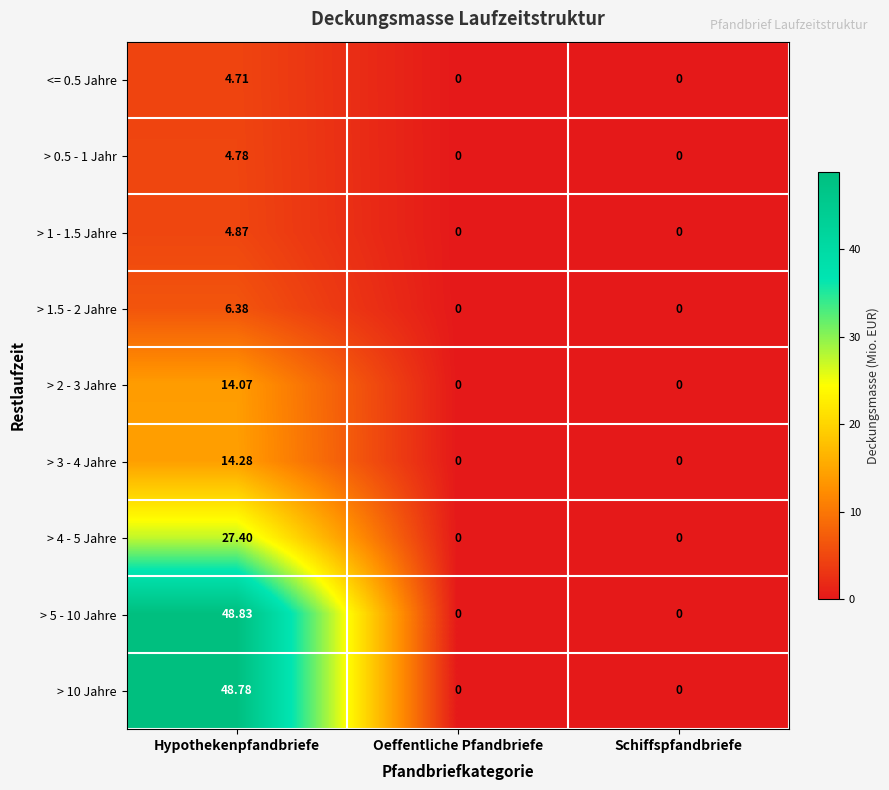

Is the value of <= 0.5 Jahre at Hypothekenpfandbriefe greater than the value of > 3 - 4 Jahre at Hypothekenpfandbriefe?

No